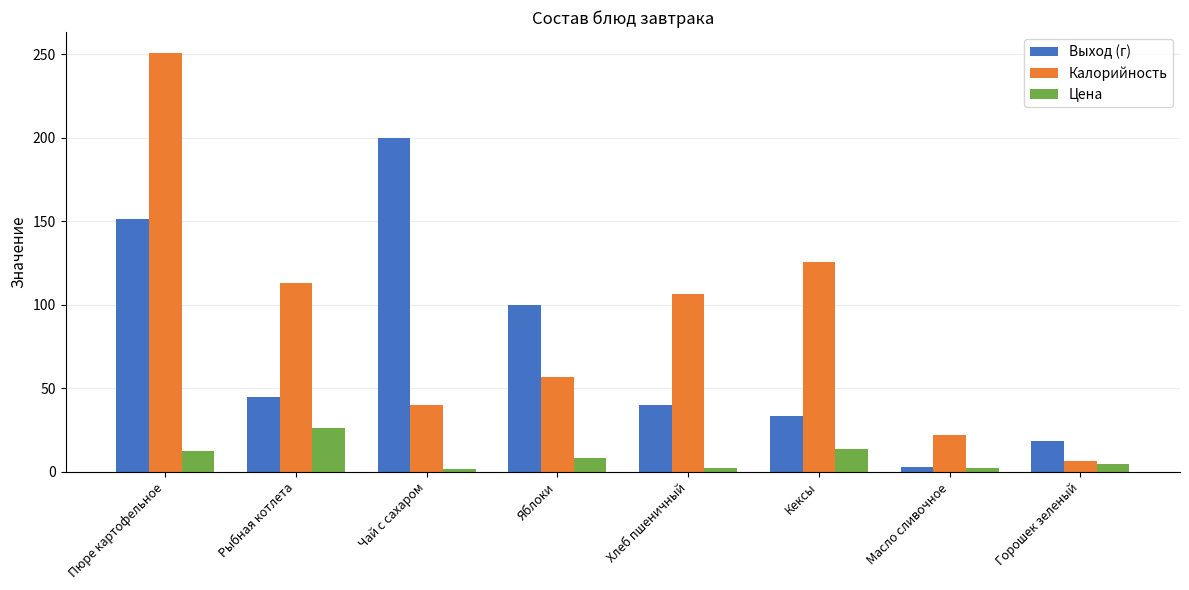

At which category is the sum across all series the highest?

Пюре картофельное